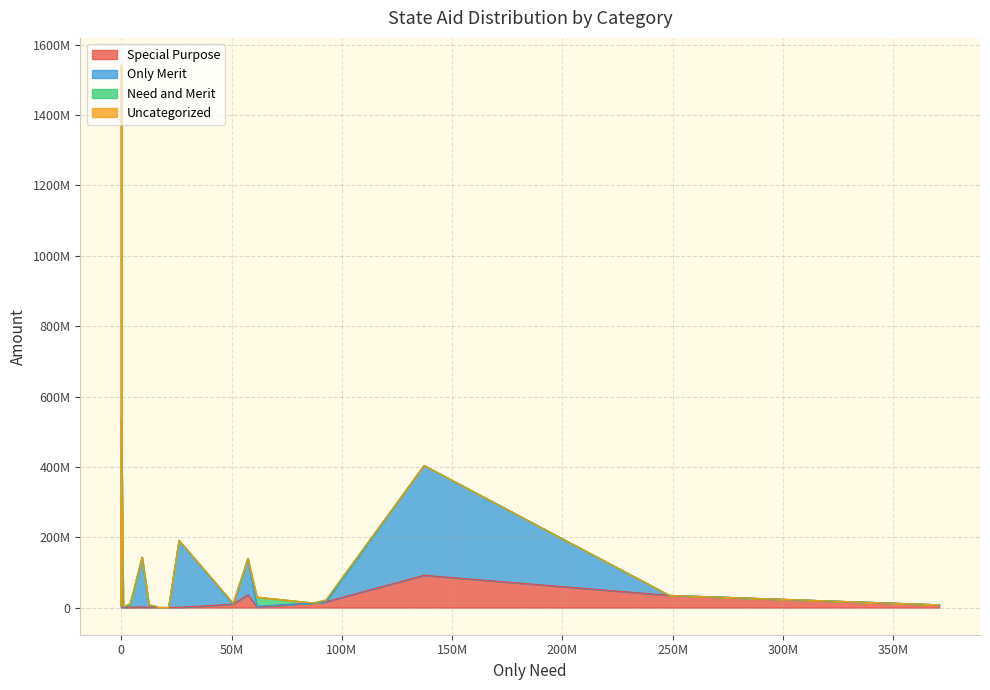

How many values in the Special Purpose series exceed 5818224?

9